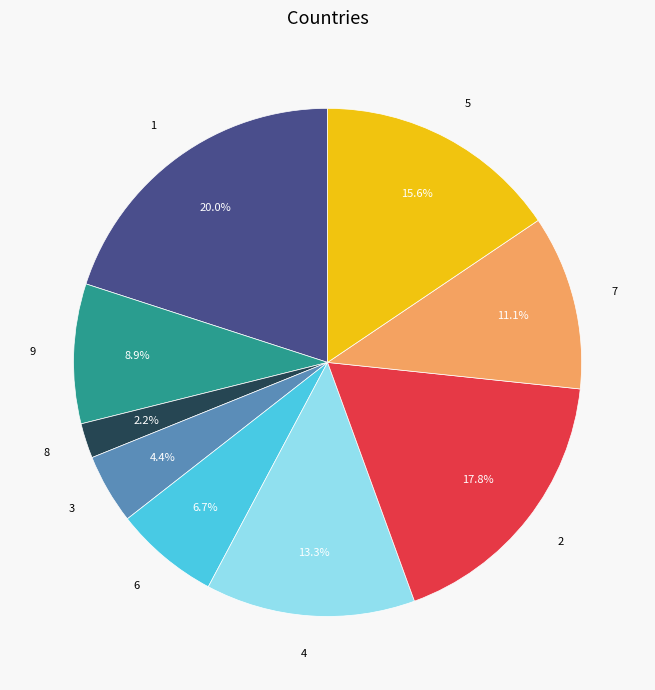

To the nearest percent, what is the combined percentage of 9 and 7?

20%